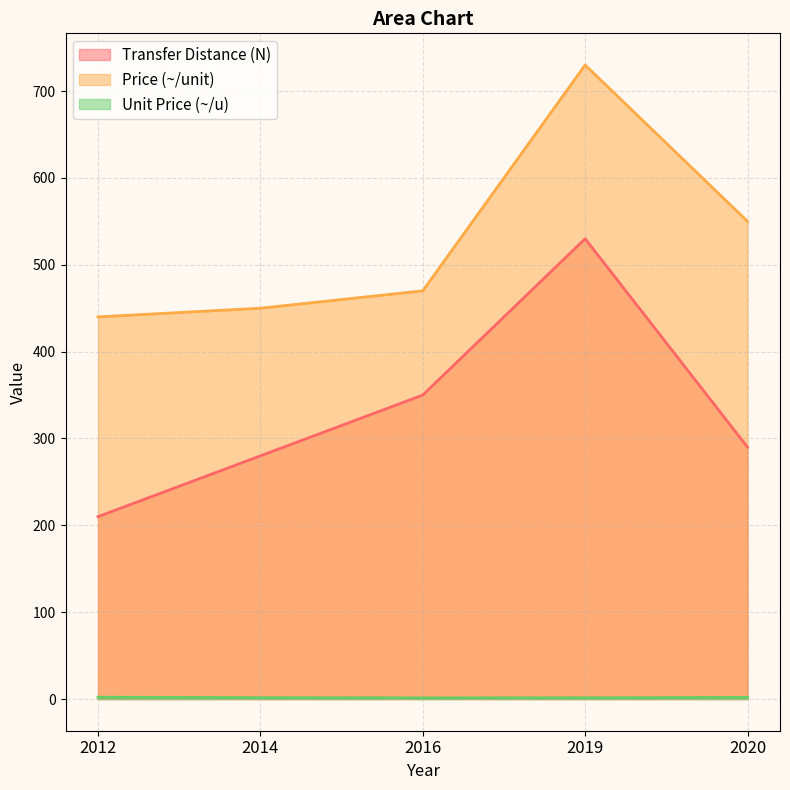

In Price (~/unit), how many points are higher than both neighbors (excluding endpoints)?

1